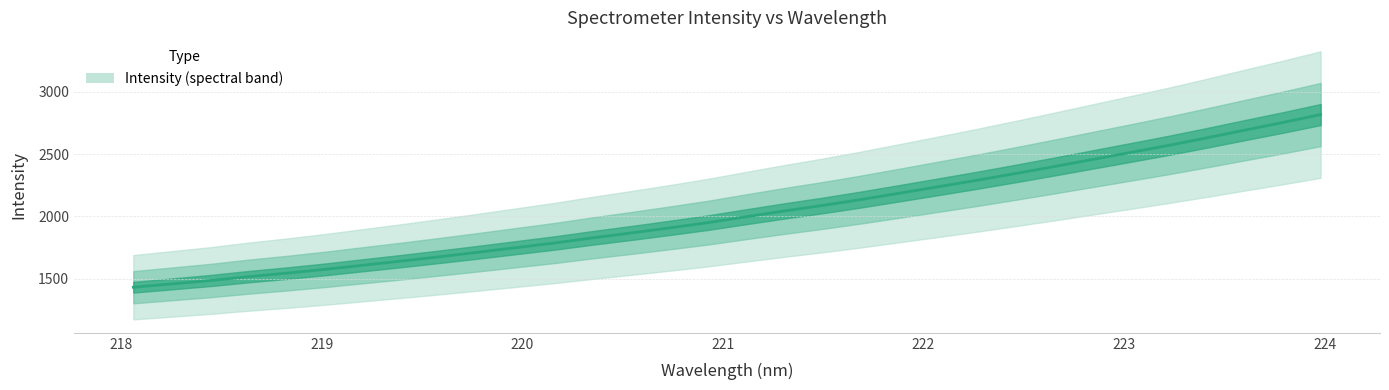

How many values are below 1998?

16